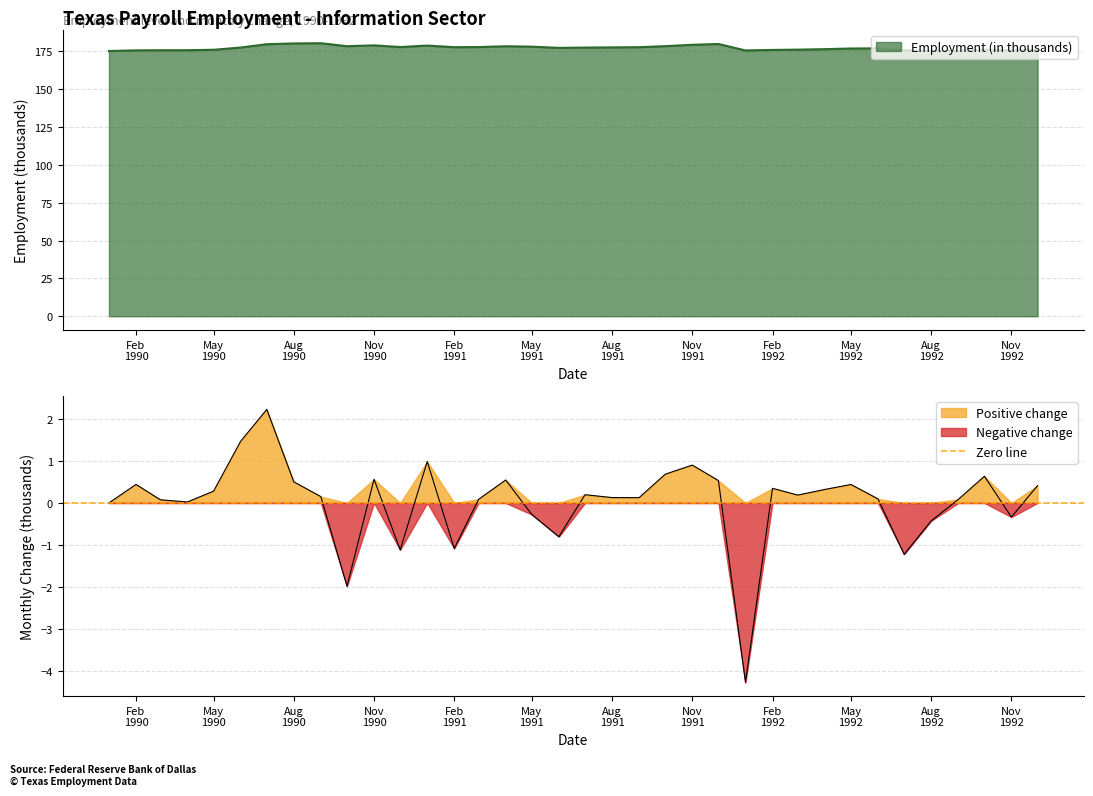

How many interior local peaks does the Employment (in thousands) series have?

7